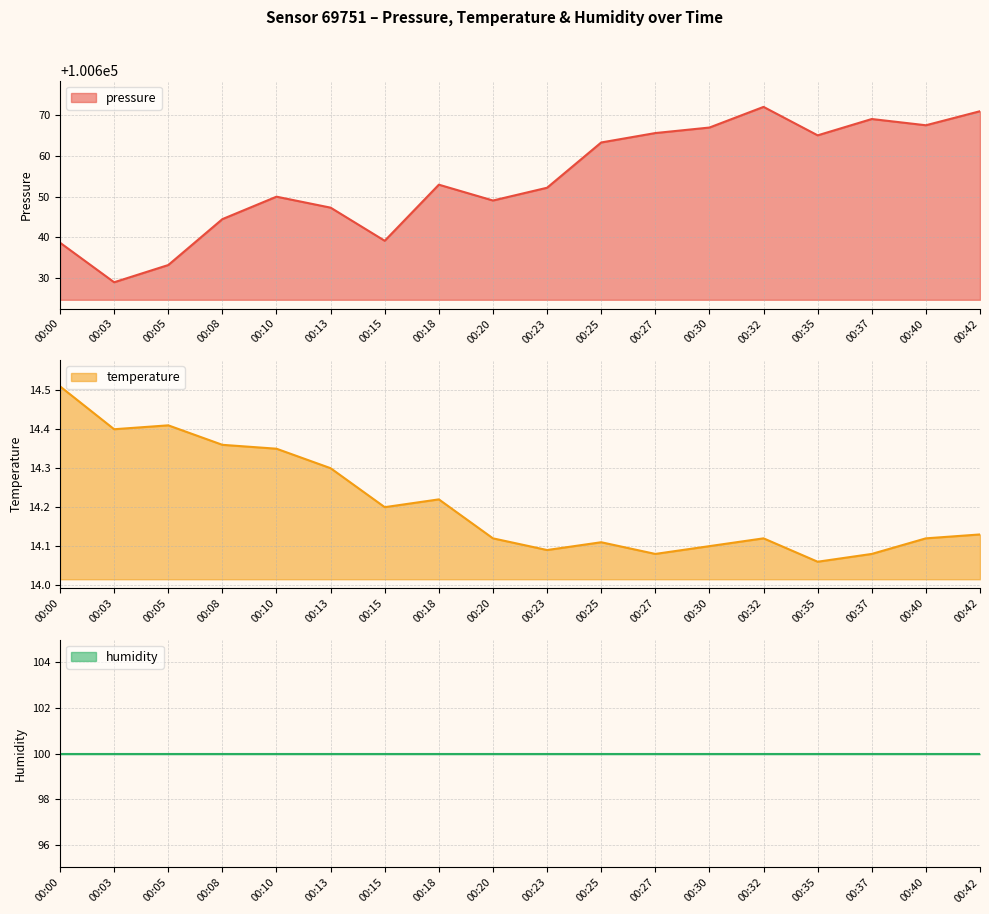

How many interior local peaks does the temperature series have?

4